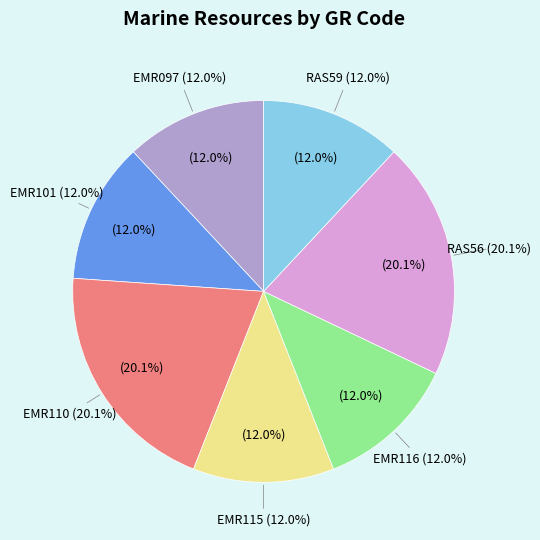

Is it true that RAS56 is 27% of the pie?

False